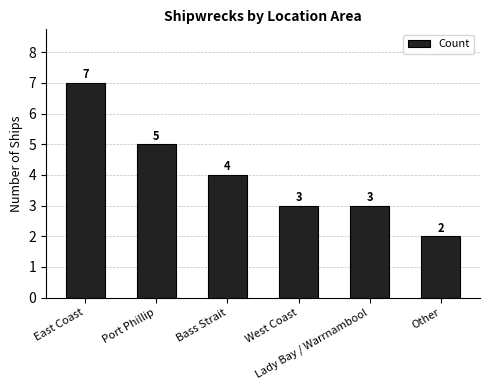

The chart shows a value of 12 at East Coast. True or false?

False